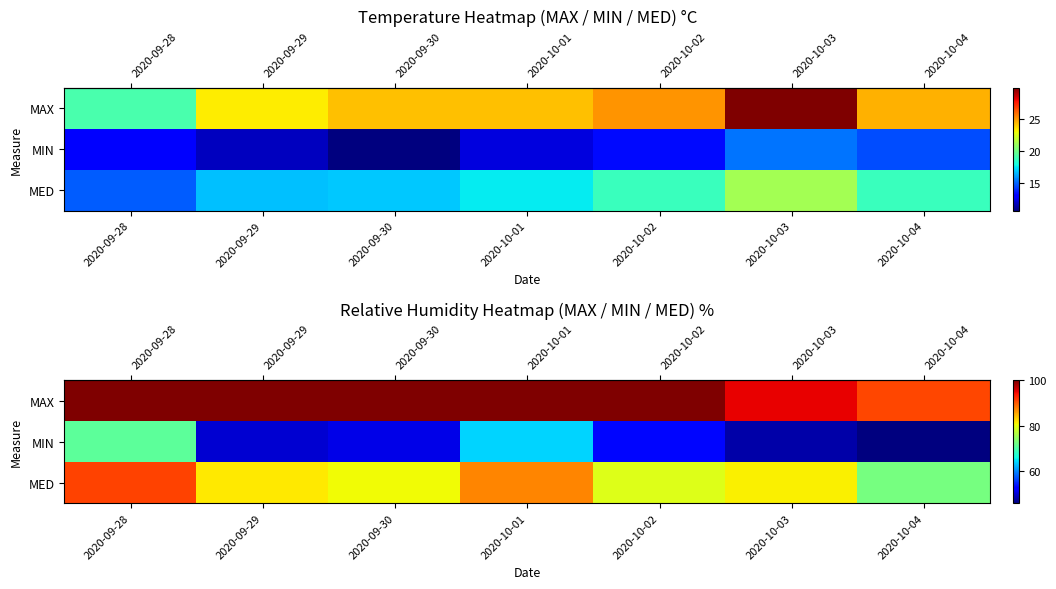

What is the total value across all series at 2020-09-29?

231.7